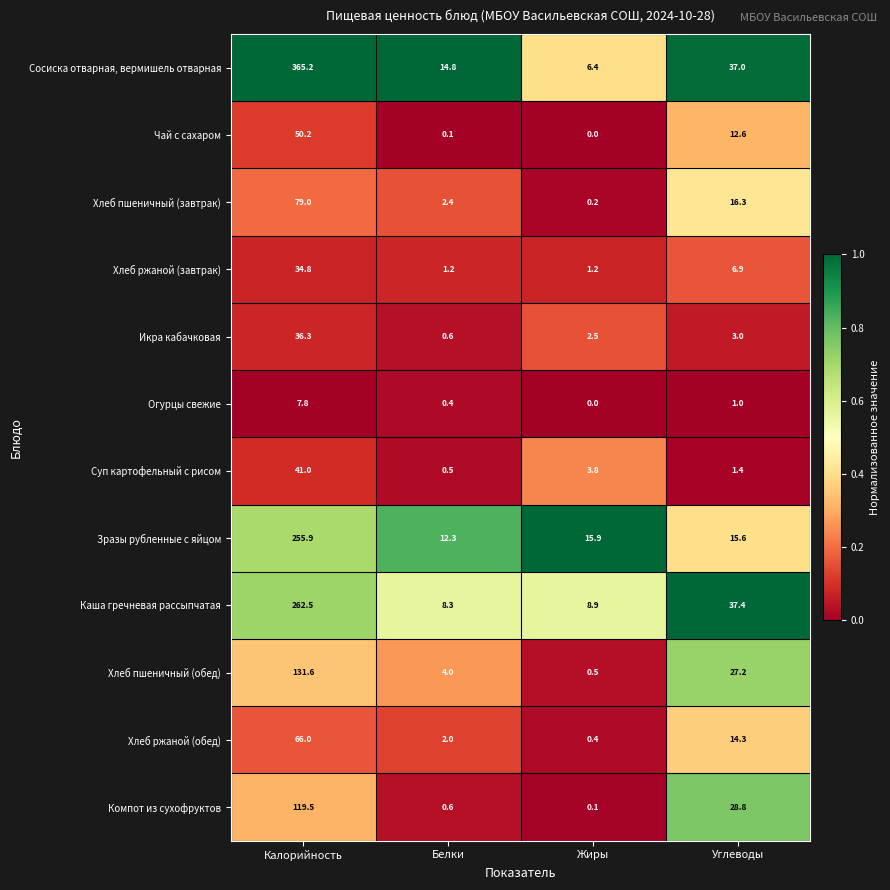

What is the difference between the maximum and minimum values in the Суп картофельный с рисом series?

40.5